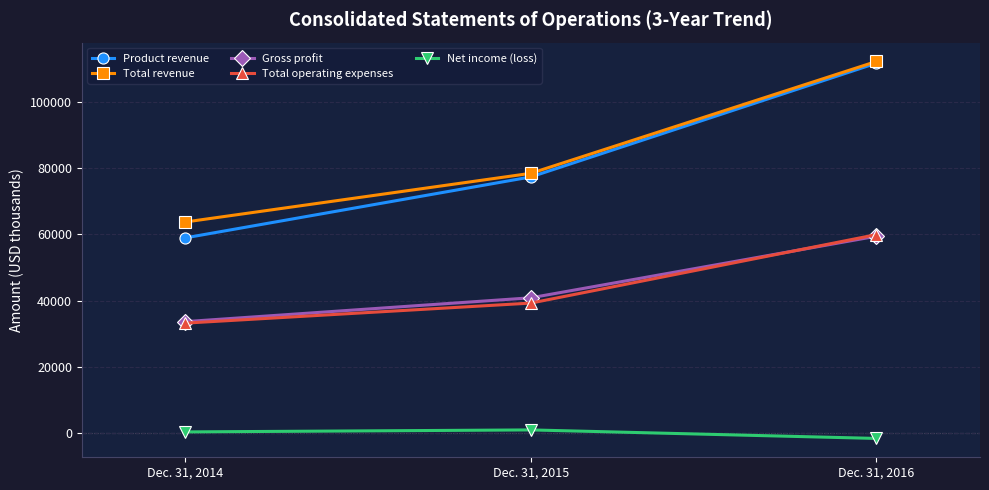

Count the number of data series in this chart.

5